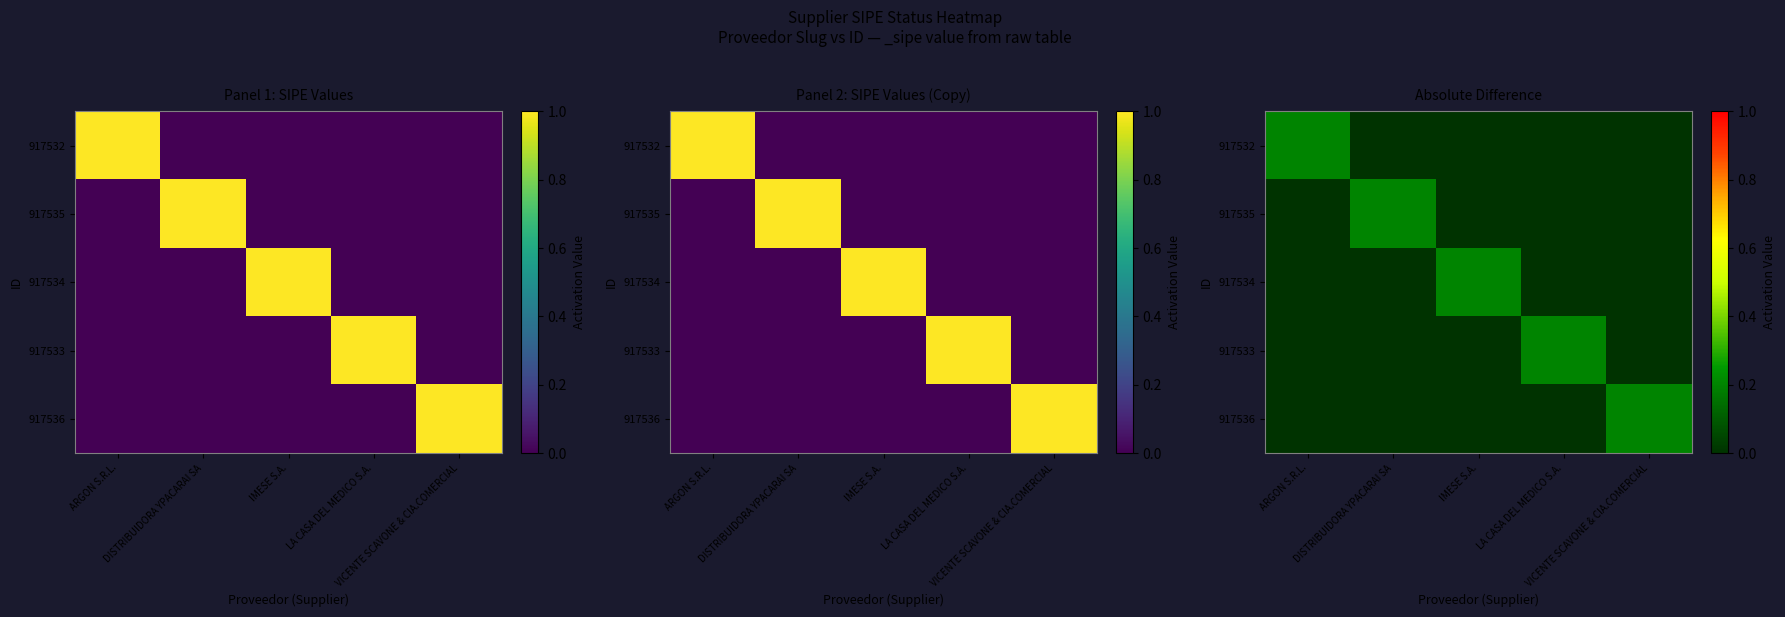

Rank the categories by 917532 value from lowest to highest.

DISTRIBUIDORA YPACARAI SA, IMESE S.A., LA CASA DEL MEDICO S.A., VICENTE SCAVONE & CIA.COMERCIAL, ARGON S.R.L.